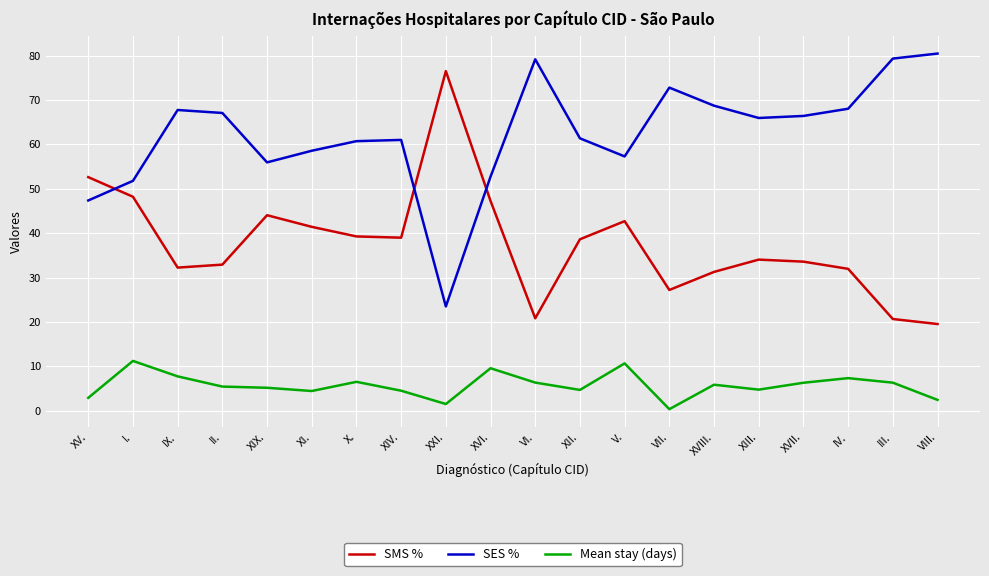

What is the sum of the Mean stay (days) values at XXI. and VIII.?

4.0